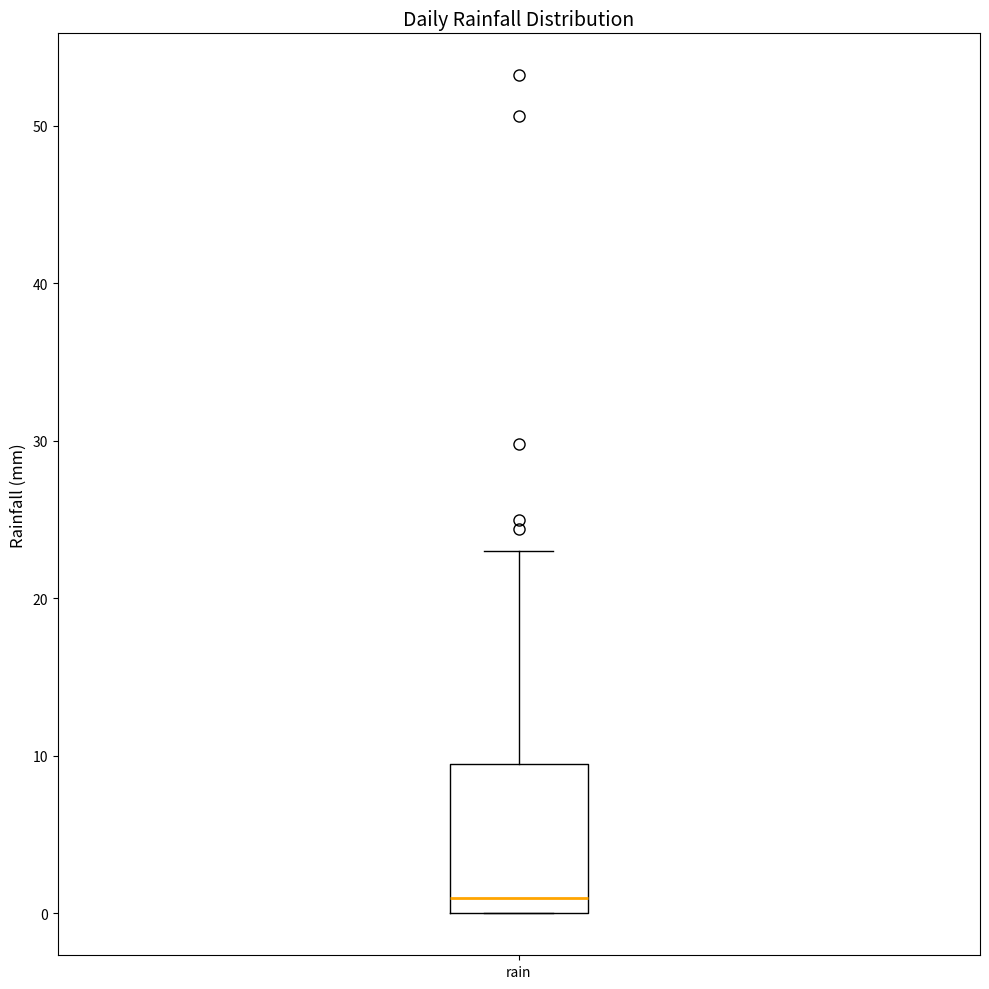

Where is the lower edge of the box for rain on the y-axis? The values are not printed on the chart, so give them approximately, as read against the axis.

0